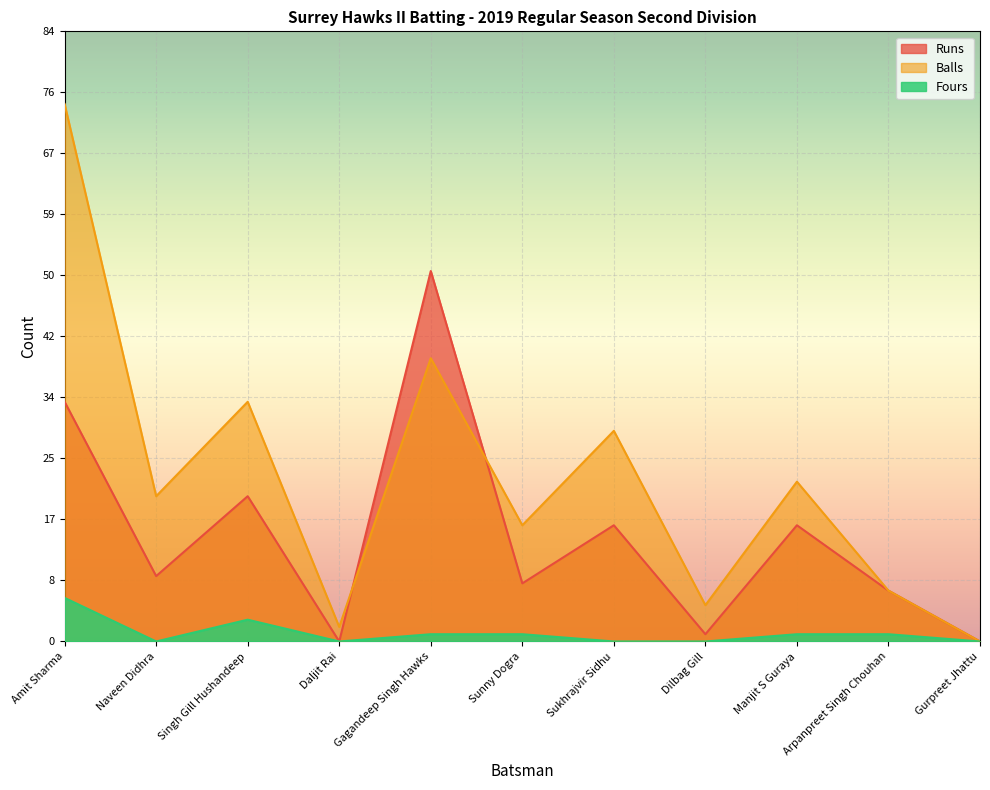

What are all the series names shown in the legend?

Runs, Balls, Fours